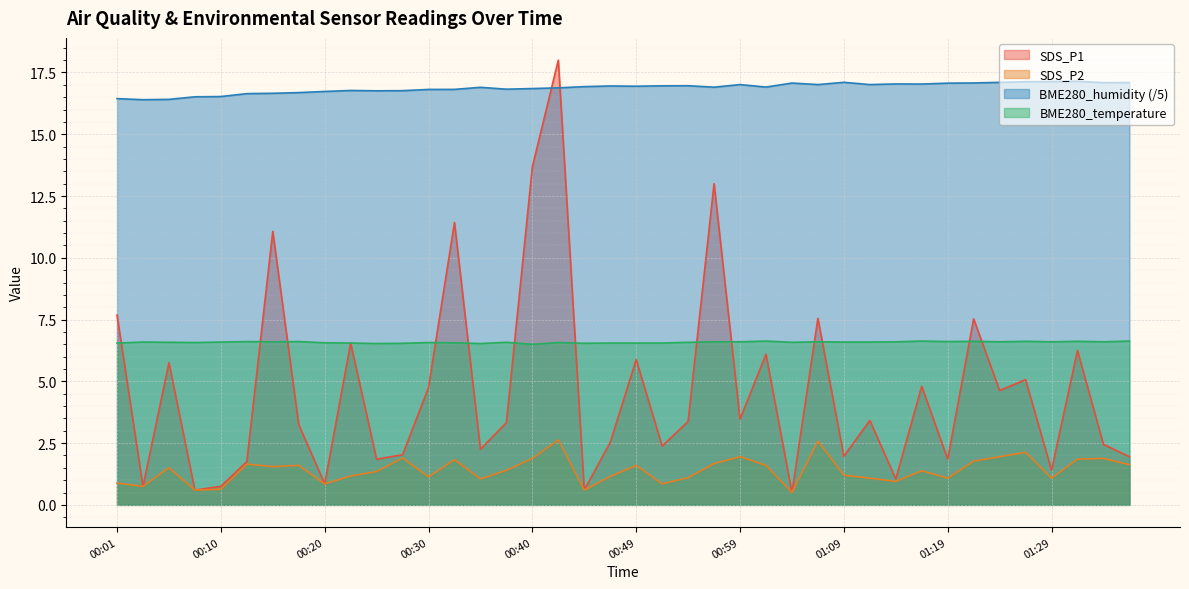

How many categories are shown in the chart?

40